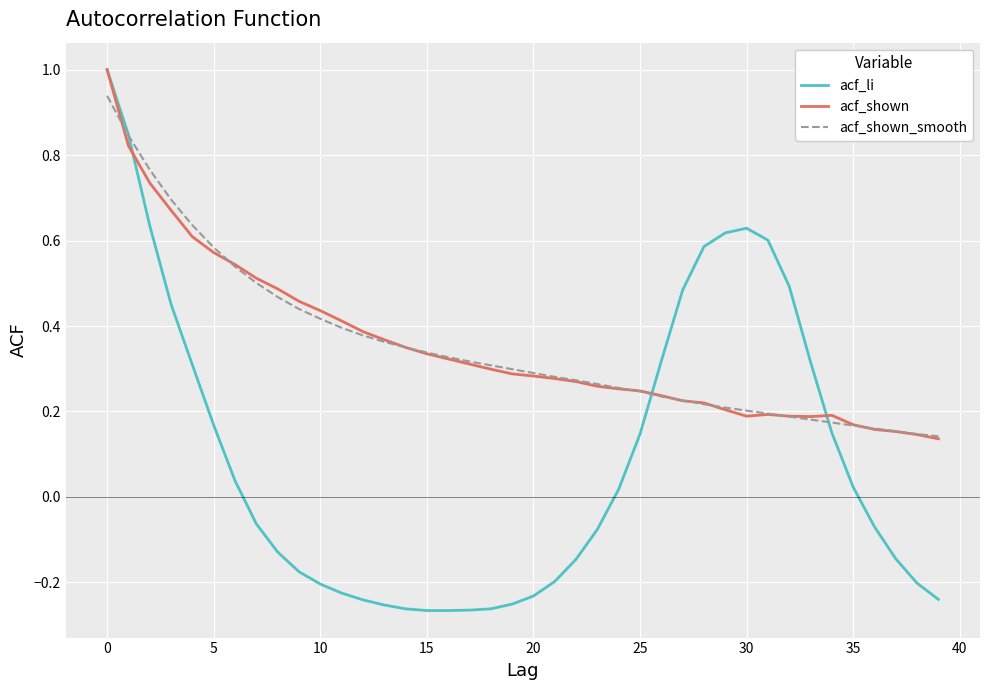

What is the maximum value for acf_li?

1.0